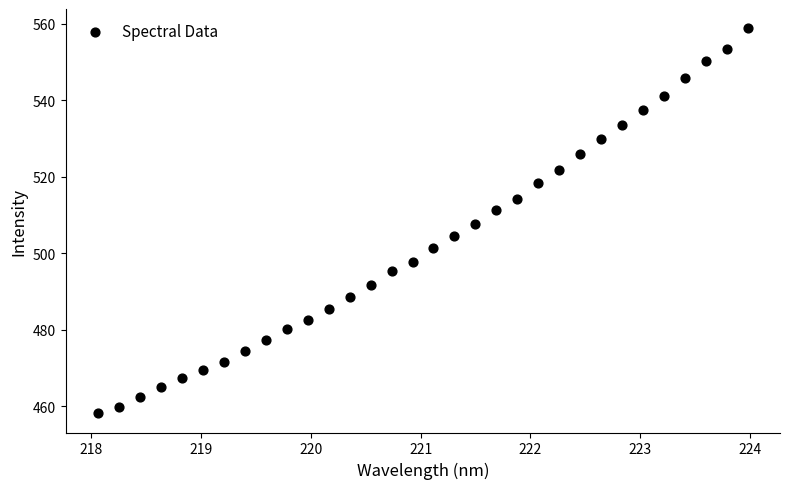

What is the range of Y values (max minus min)?

100.7